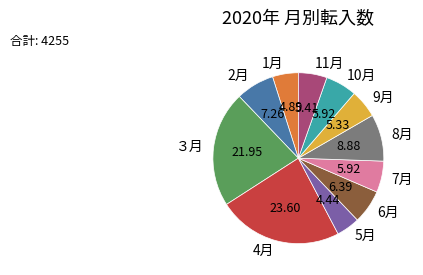

Which has a higher value, 10月 or 11月?

10月